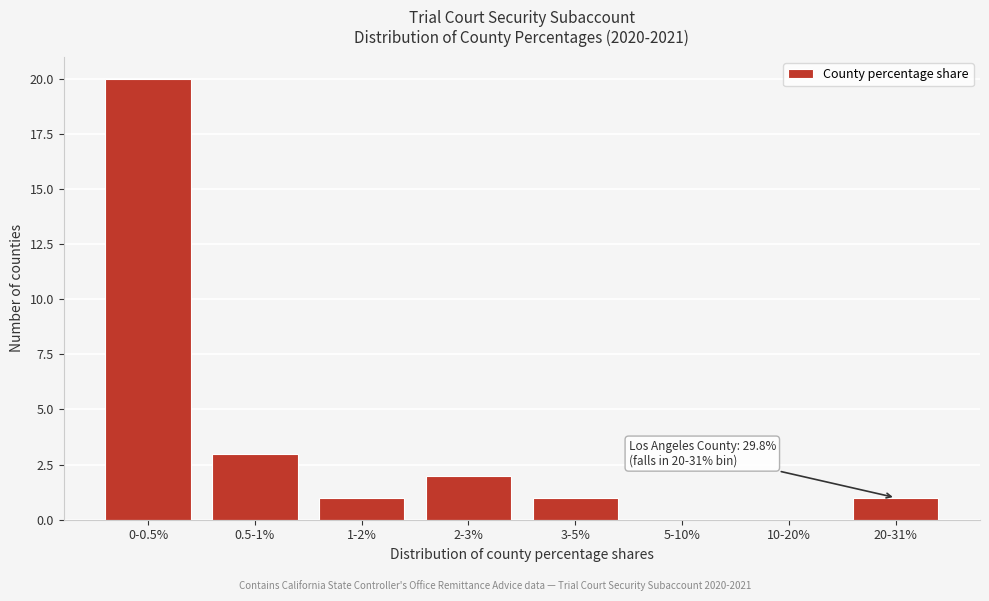

Reading left to right, transcribe all the data shown in this chart.

0-0.5%=20	0.5-1%=3	1-2%=1	2-3%=2	3-5%=1	5-10%=0	10-20%=0	20-31%=1